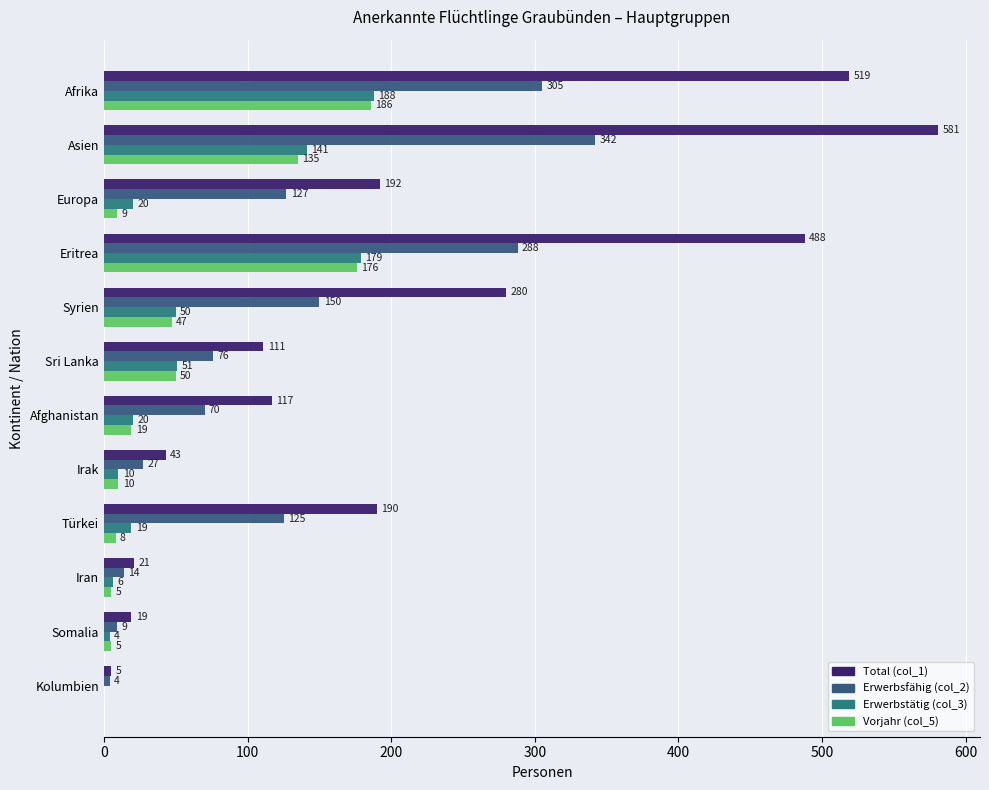

How many categories are shown in the chart?

12